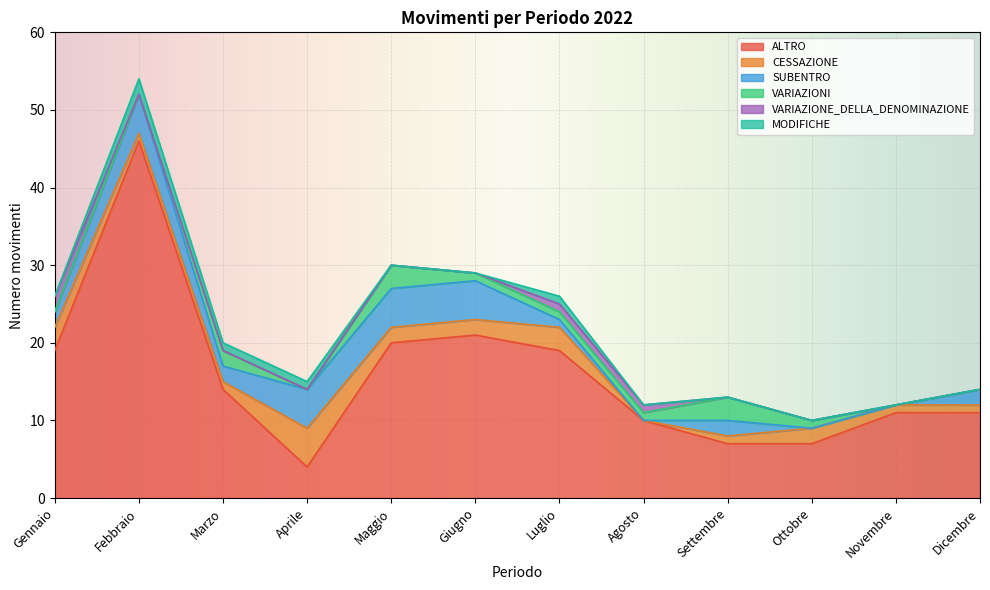

At which category does the chart reach its minimum across all series?

Agosto